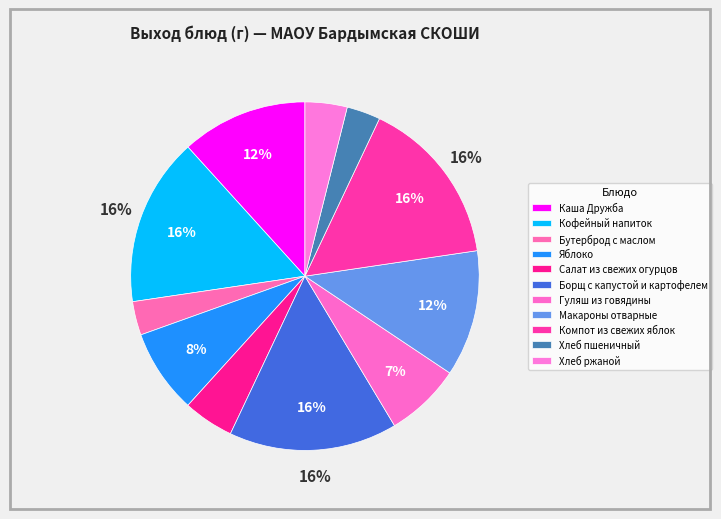

Count the number of slices in the pie.

11